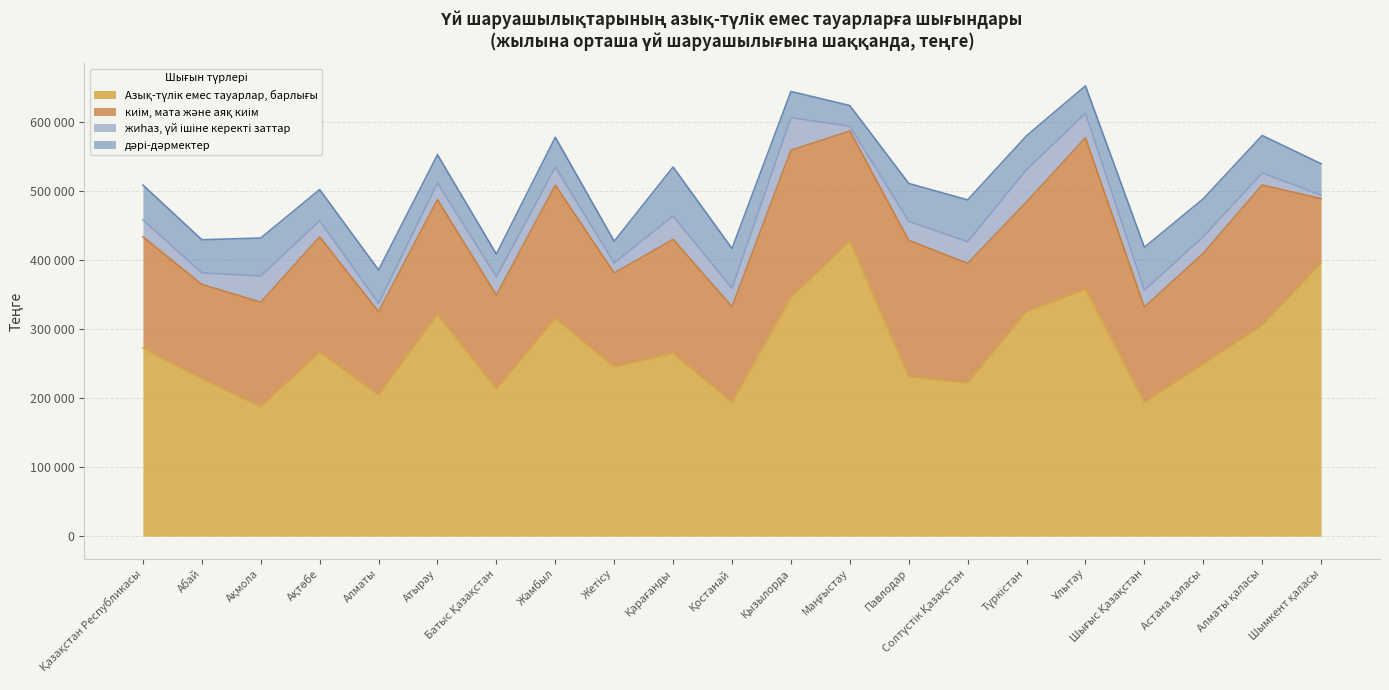

Reading left to right, what are all the values shown in this chart?

Азық-түлік емес тауарлар, барлығы: 272437	227828	187610	266381	204422	321119	212983	315741	244962	264783	193877	345633	427088	230735	221740	325015	357590	193557	249350	305189	395345
киім, мата және аяқ киім: 161333	136863	151560	167213	120914	166539	136284	192816	136292	165263	138612	213574	160101	197880	173583	159318	219663	138445	160519	203689	93697
жиһаз, үй ішіне керекті заттар: 24413	16799	37677	23372	12173	24110	26508	26230	14601	33944	26573	47237	6680	27617	31243	46818	35392	24301	24169	17289	5252
дәрі-дәрмектер: 50626	48025	55159	45245	48254	40966	32909	43276	31488	70904	57807	37947	30100	54898	60671	49044	39946	62271	54787	54437	45384